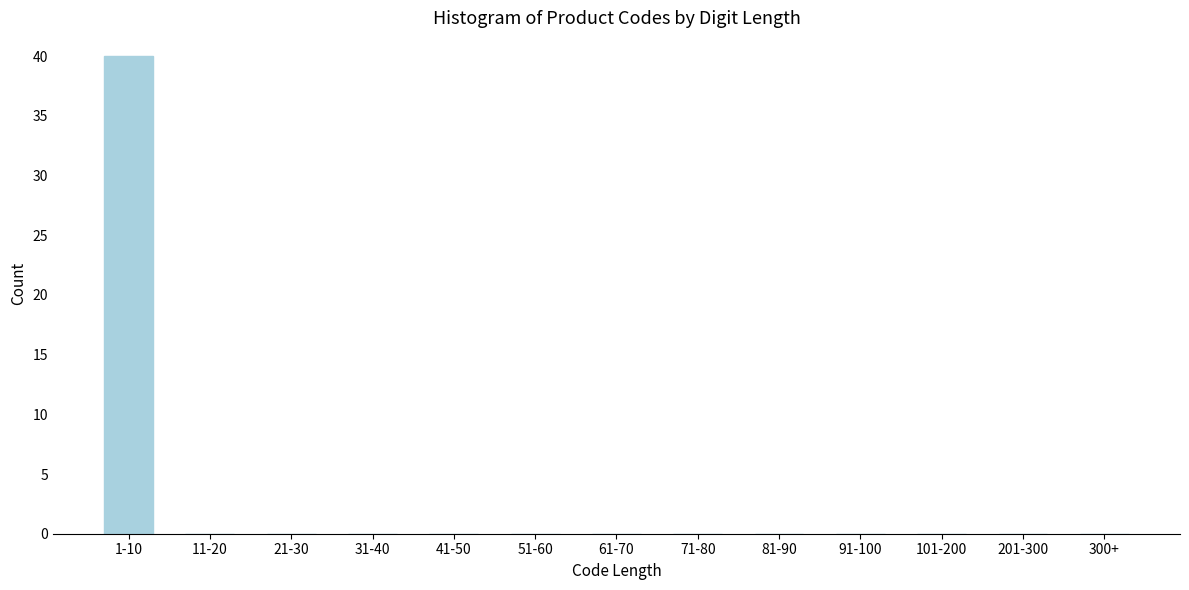

Reading right to left, transcribe all the data shown in this chart.

300+=0	201-300=0	101-200=0	91-100=0	81-90=0	71-80=0	61-70=0	51-60=0	41-50=0	31-40=0	21-30=0	11-20=0	1-10=40